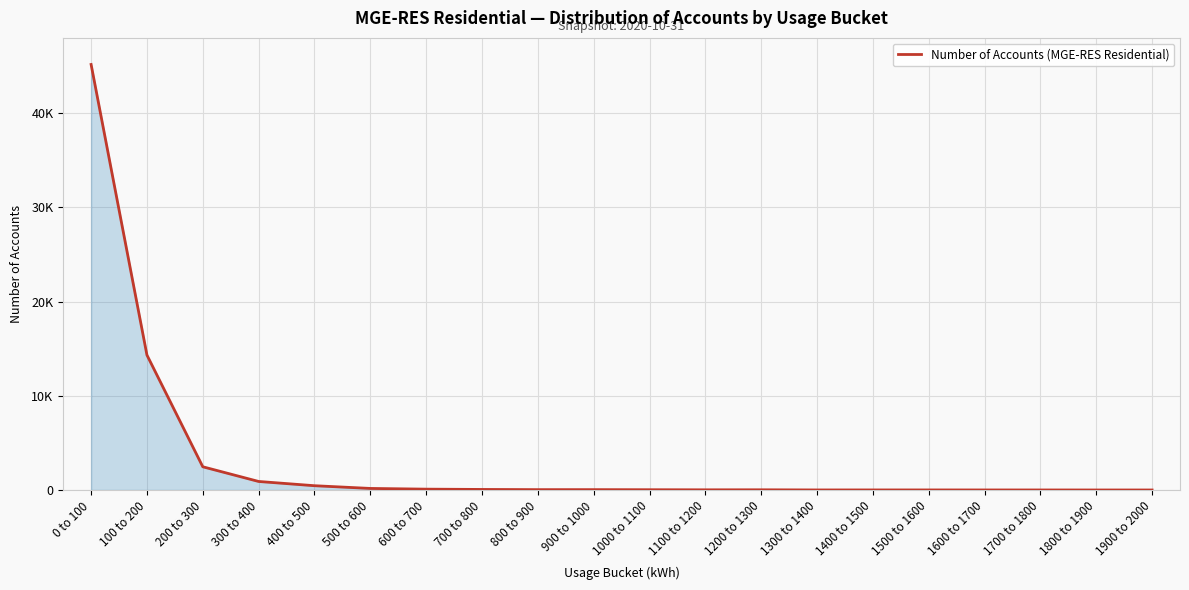

What is the greatest value displayed?

45178